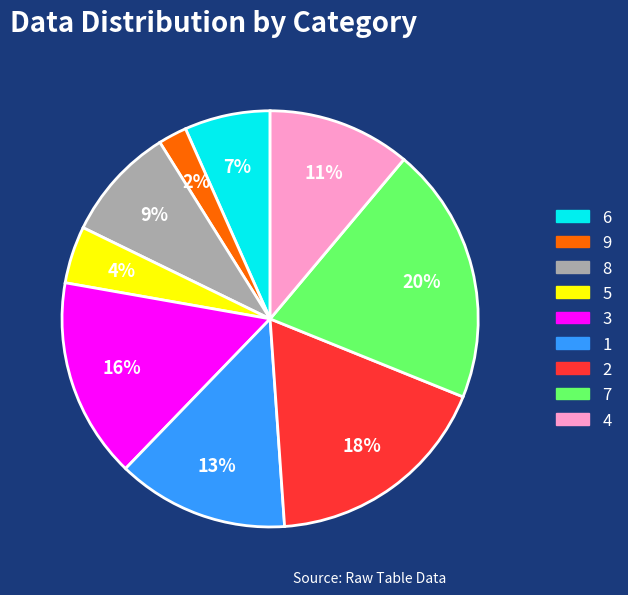

Count the number of slices in the pie.

9